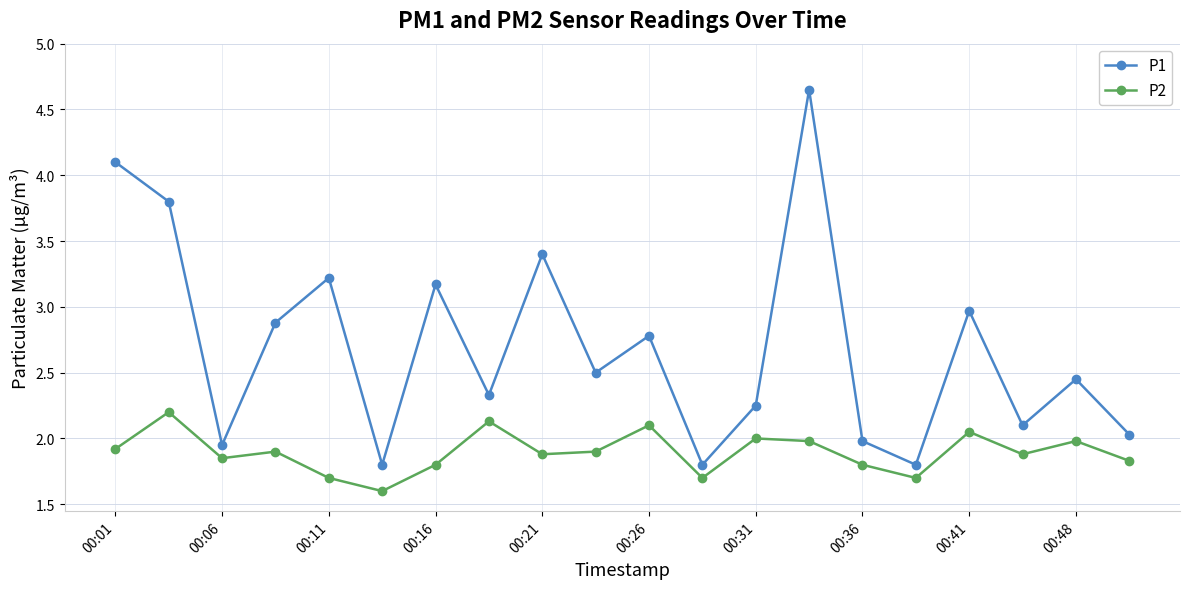

True or false: P2 and P1 cross at least once.

False